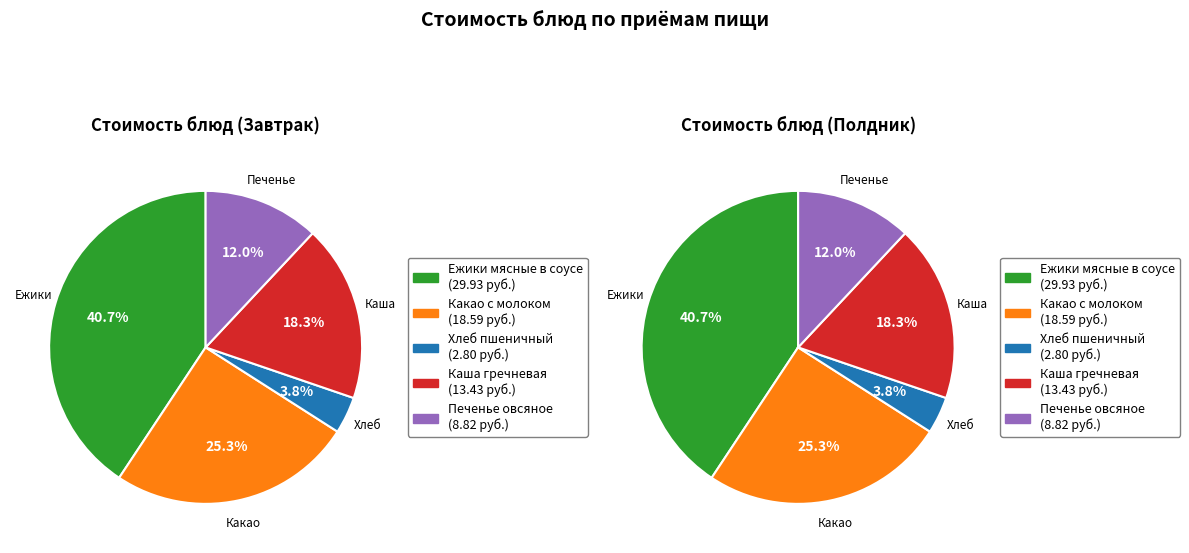

To the nearest percent, what portion does Печенье овсяное represent?

12%